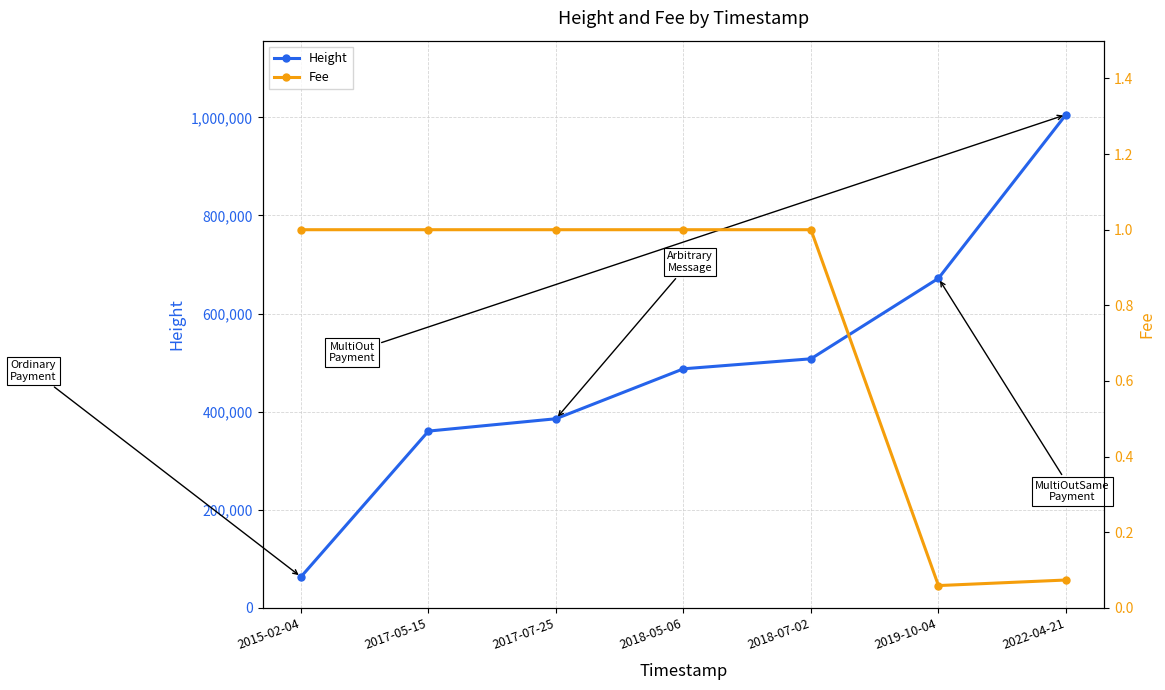

True or false: Fee has more than 0 interior local peaks.

False